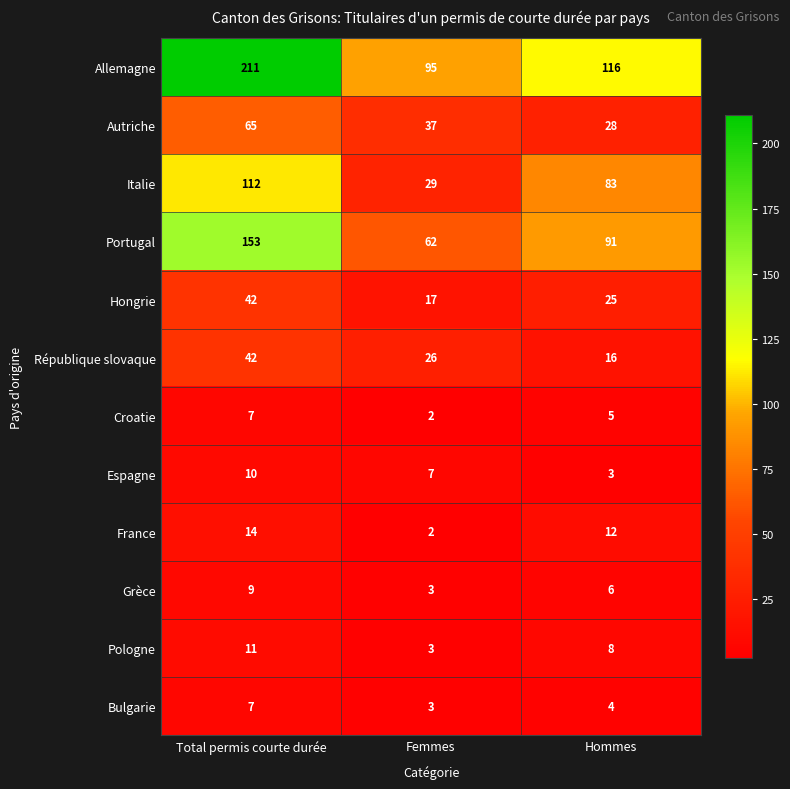

True or false: Croatie has a value of 5 at Hommes.

True